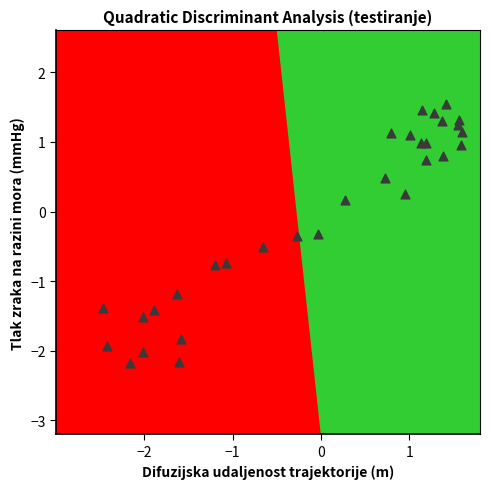

What is the range of Y values (max minus min)?

3.7